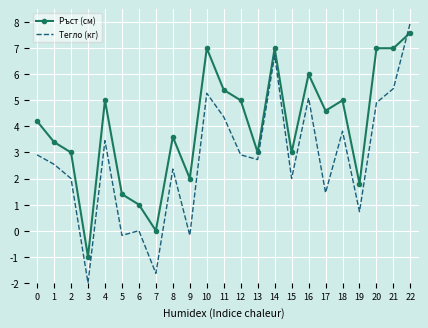

Between 4 and 12, which series saw the biggest shift?

Тегло (кг)